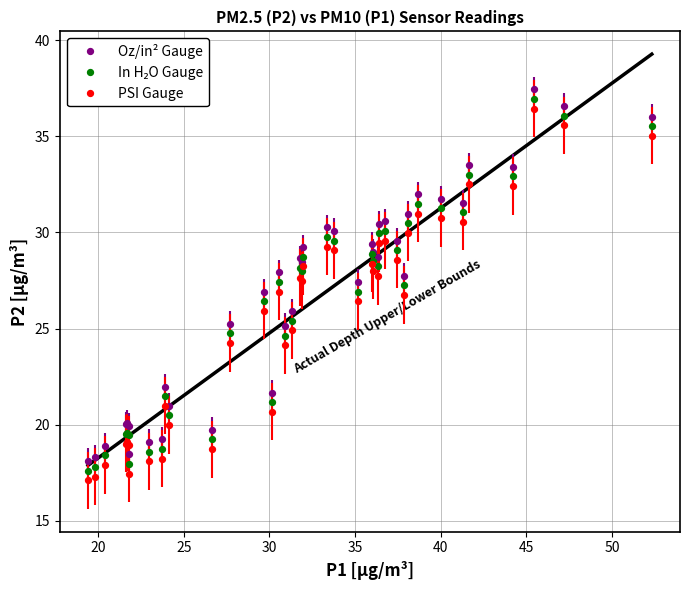

What is the X range (max minus min) for the scatter plot?

32.9